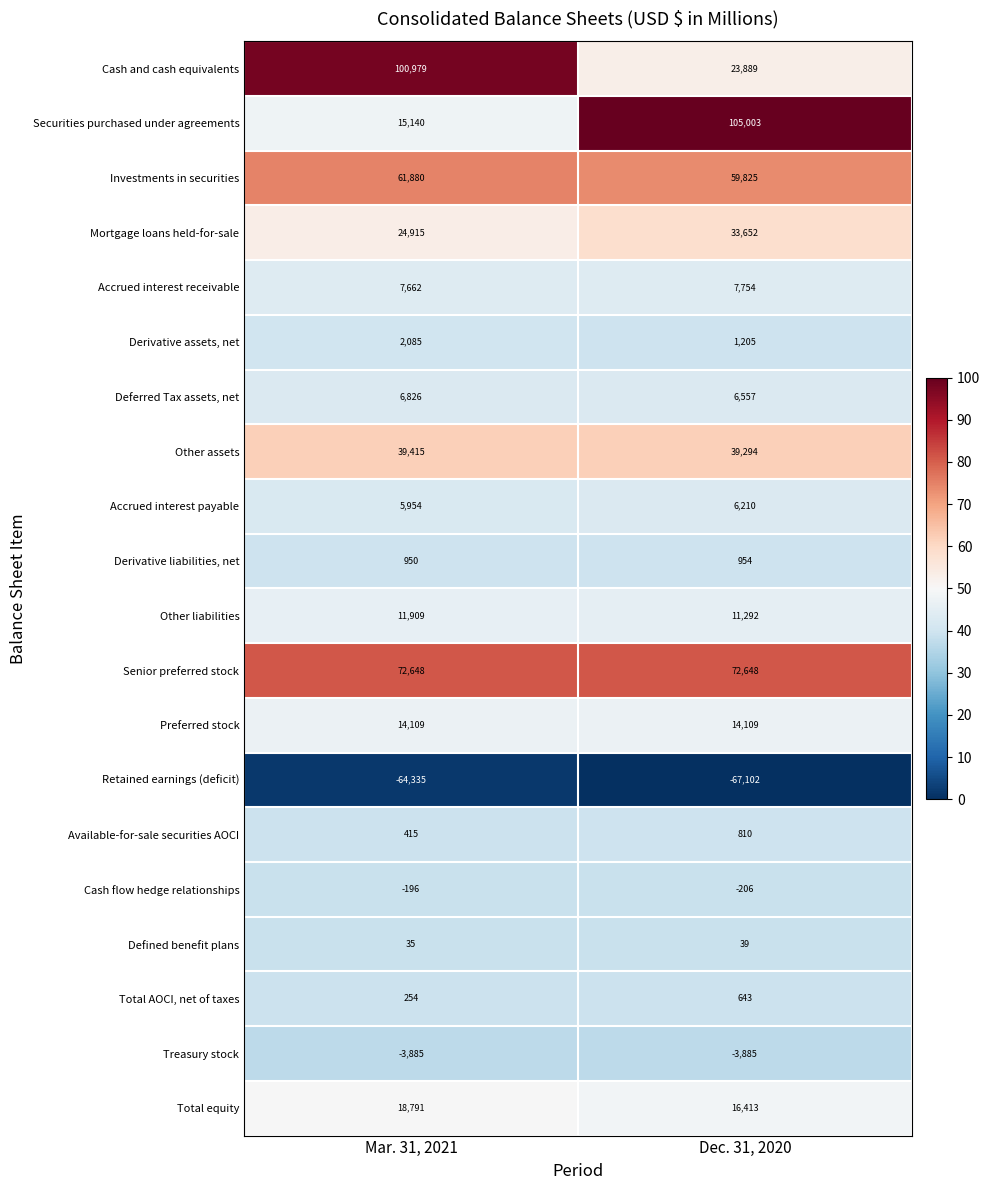

Which category has the lowest value in the Cash flow hedge relationships series?

Dec. 31, 2020